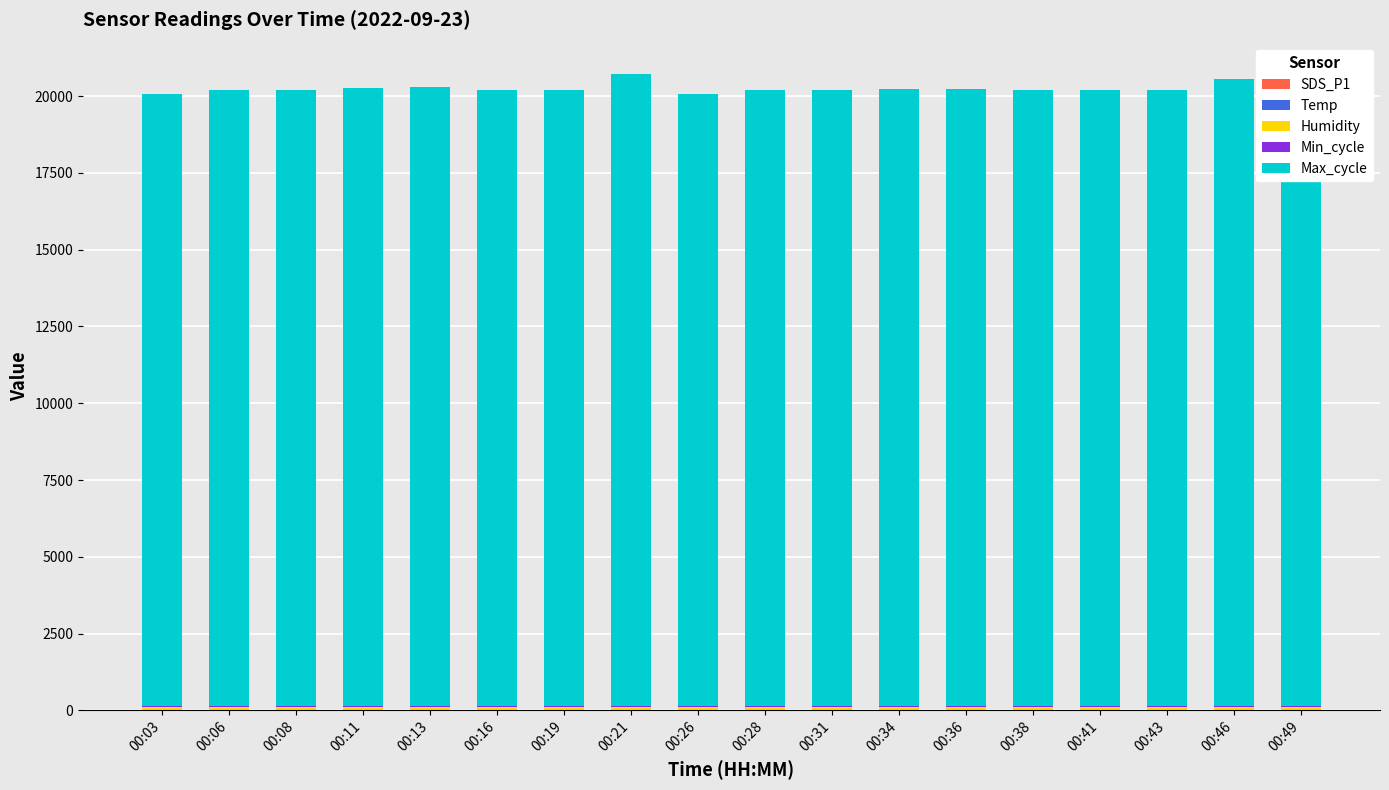

Count the number of categories in the chart.

18